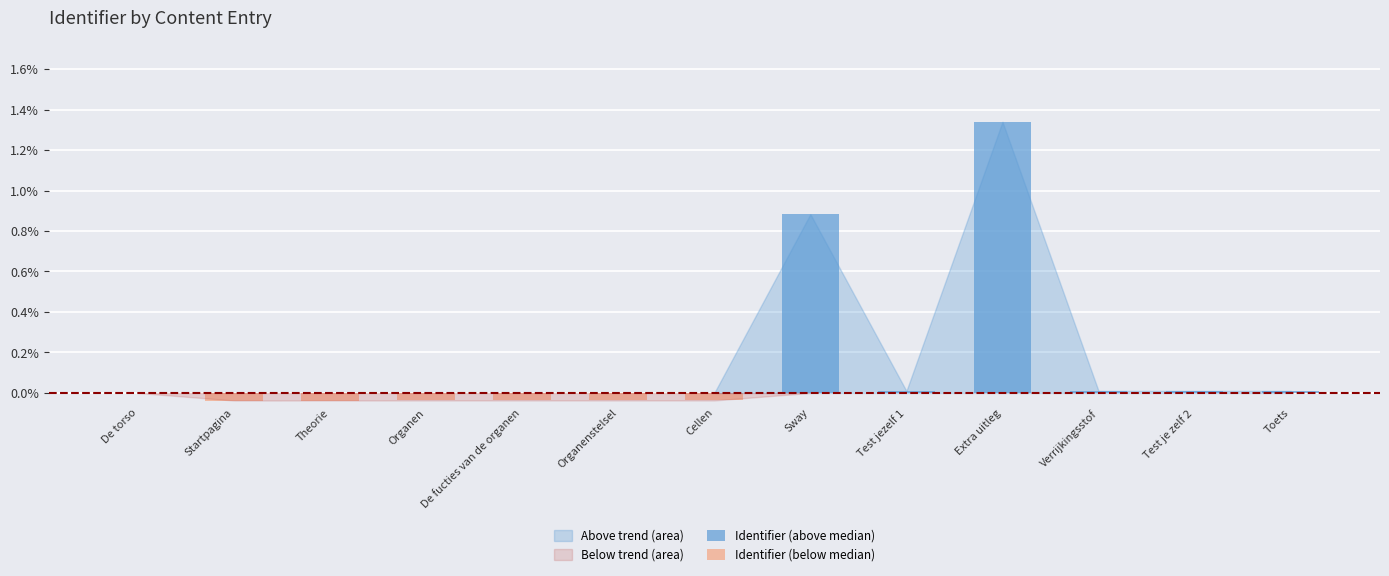

Which label corresponds to the largest value in the chart?

Extra uitleg